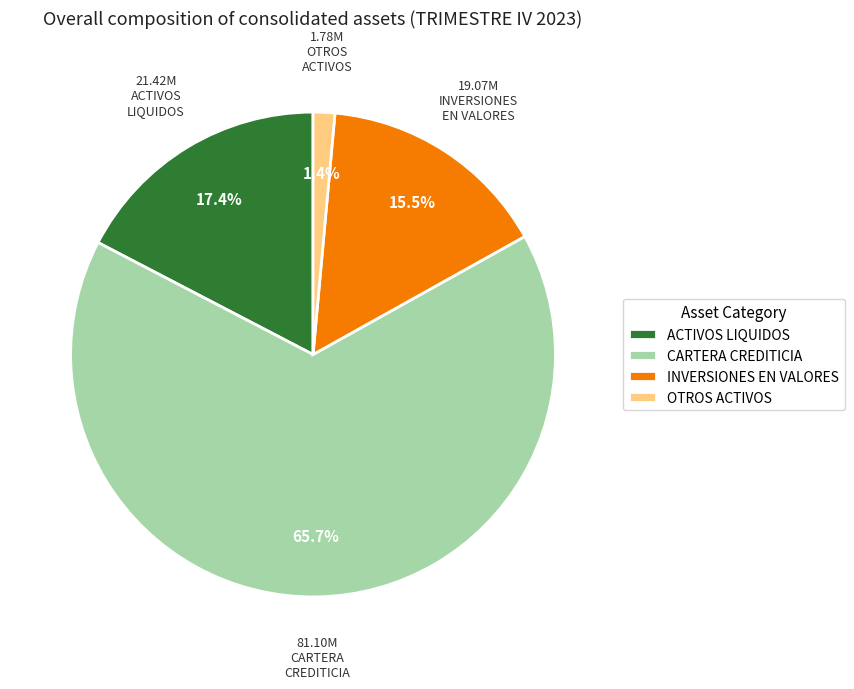

Does OTROS ACTIVOS account for over 50% of the chart?

No